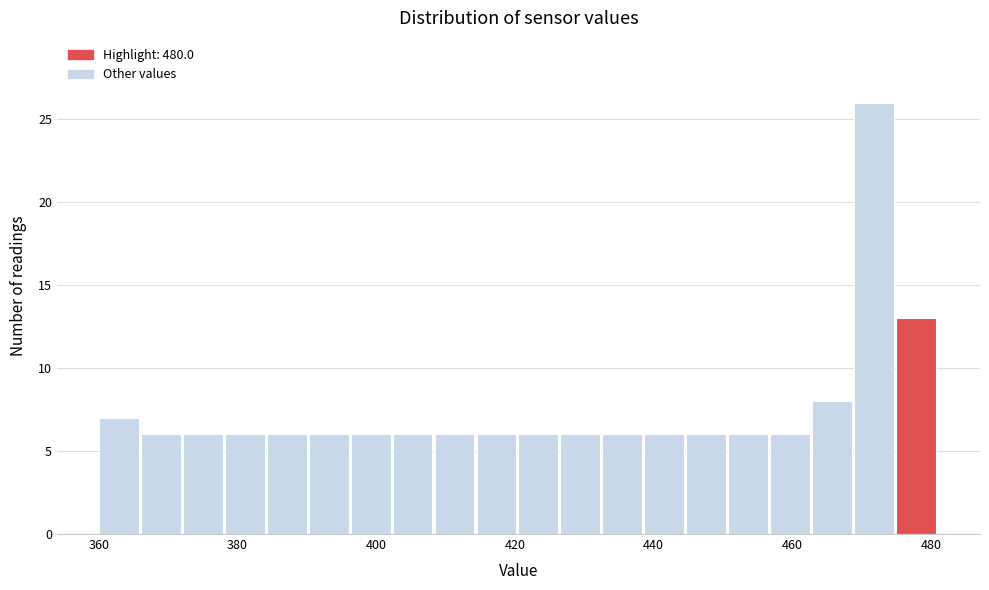

Read against the x-axis, roughly where is the centre of the tallest bar?

472